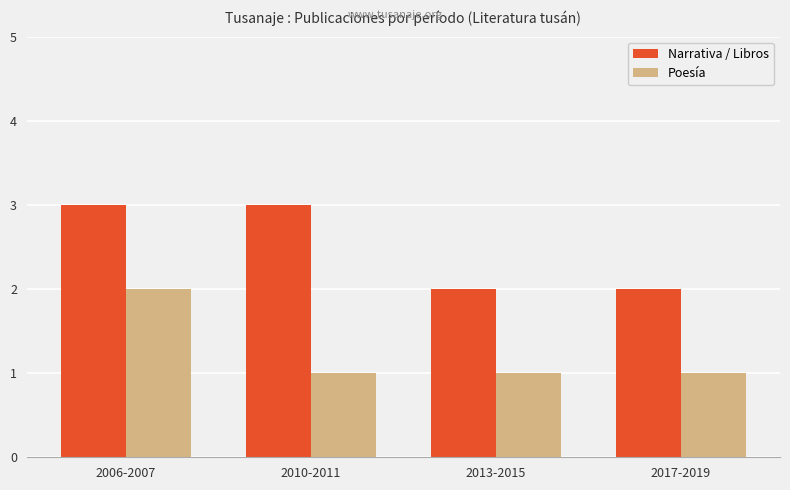

How many values in the Narrativa / Libros series are below 3?

2